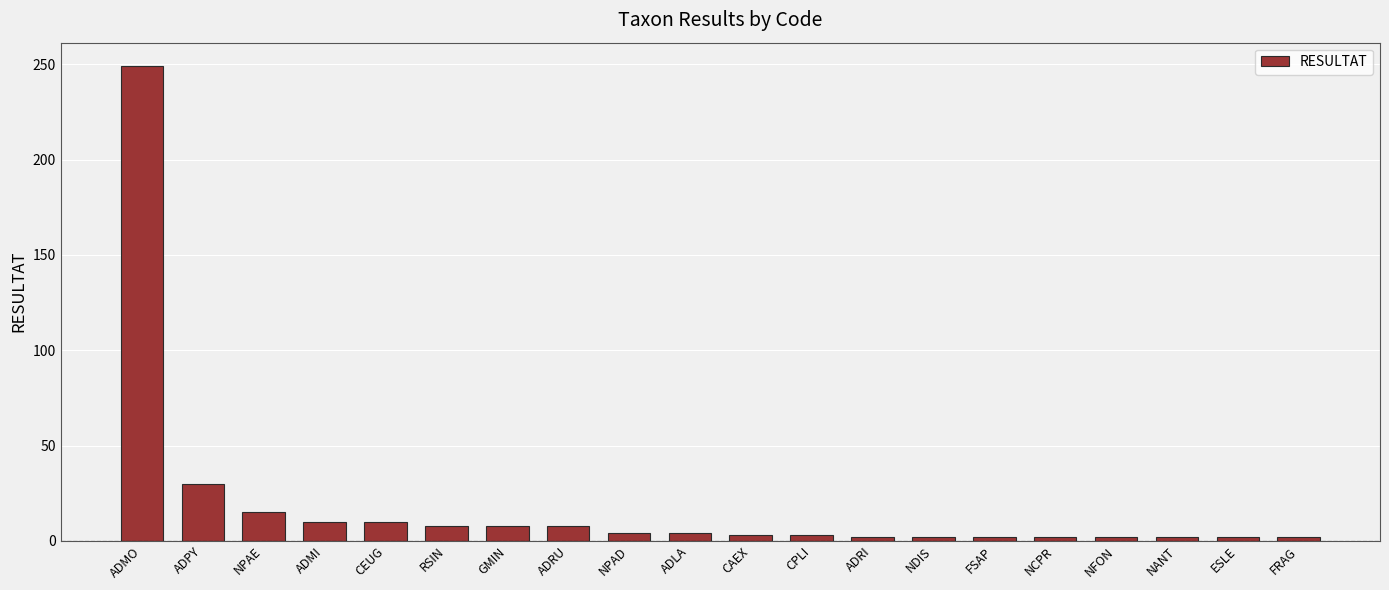

Where is the data nearest to the value 125?

ADPY